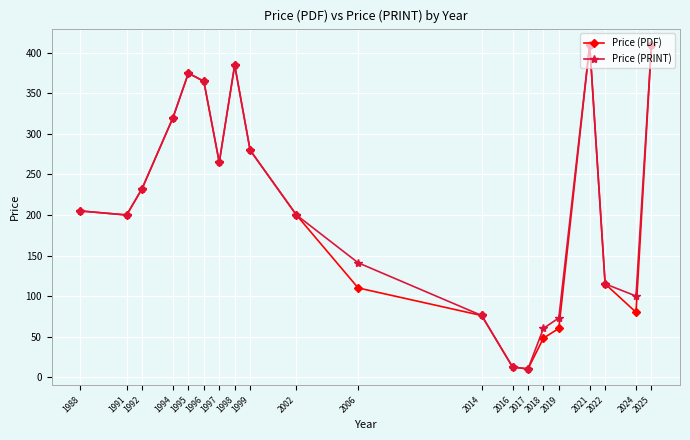

Is this an area chart (filled region under the line)?

No